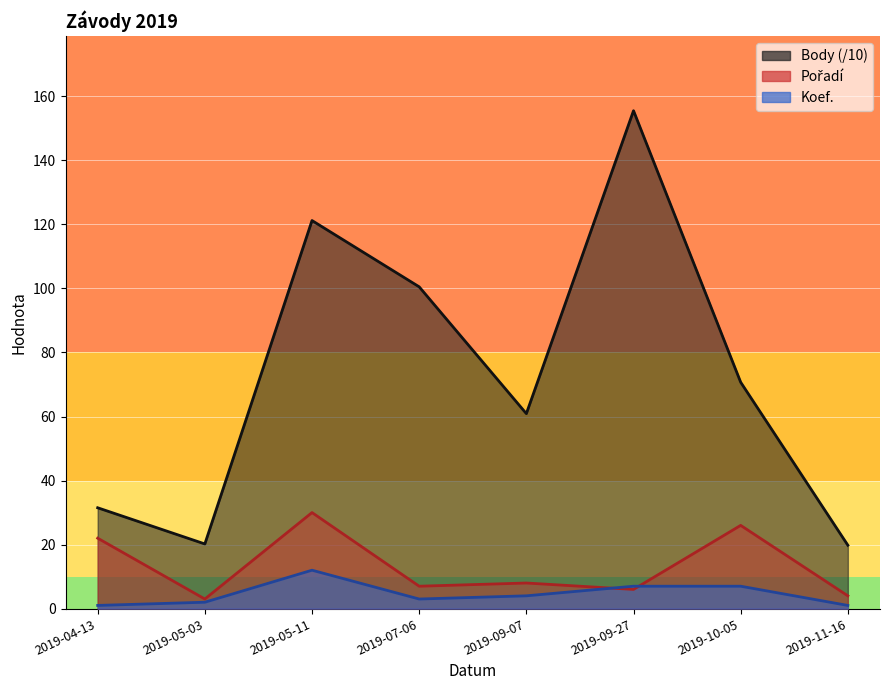

What is the value of the Pořadí point at the 5th from the left?

8.0